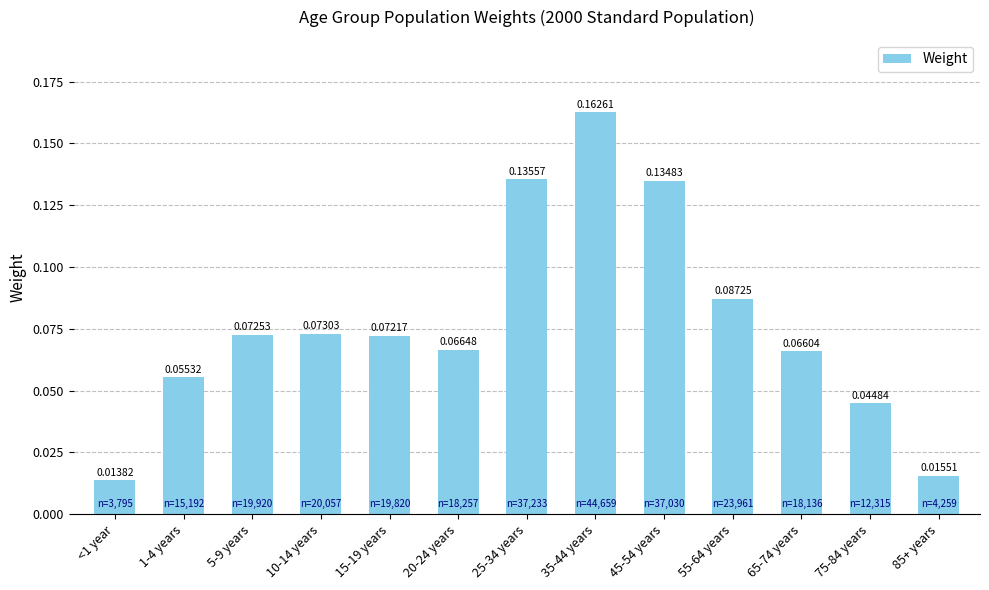

Rank the categories by value from lowest to highest.

<1 year, 85+ years, 75-84 years, 1-4 years, 65-74 years, 20-24 years, 15-19 years, 5-9 years, 10-14 years, 55-64 years, 45-54 years, 25-34 years, 35-44 years